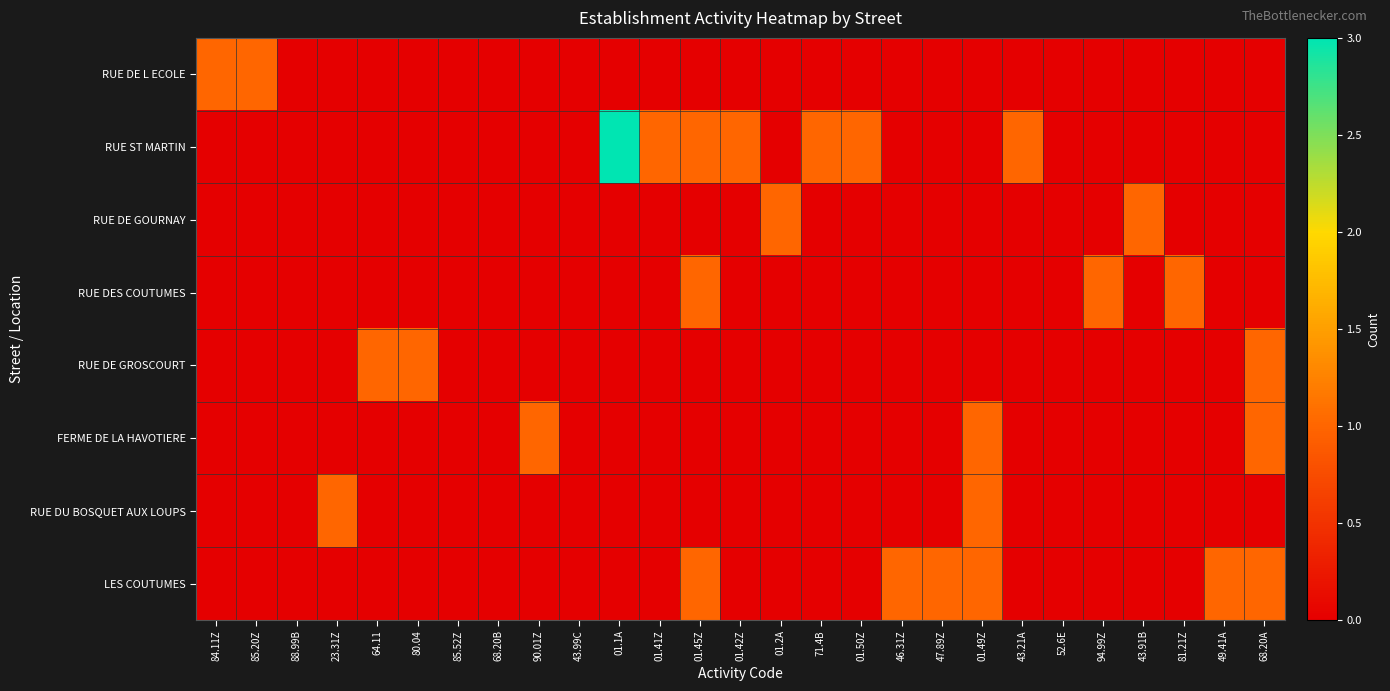

What is the total value across all series at 46.31Z?

1